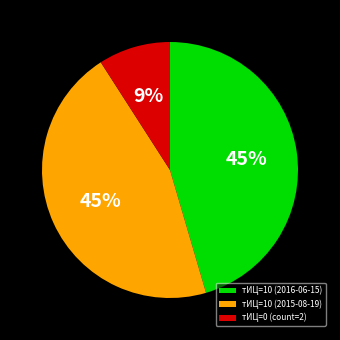

To the nearest percent, what portion does тИЦ=10 (2016-06-15) represent?

45%